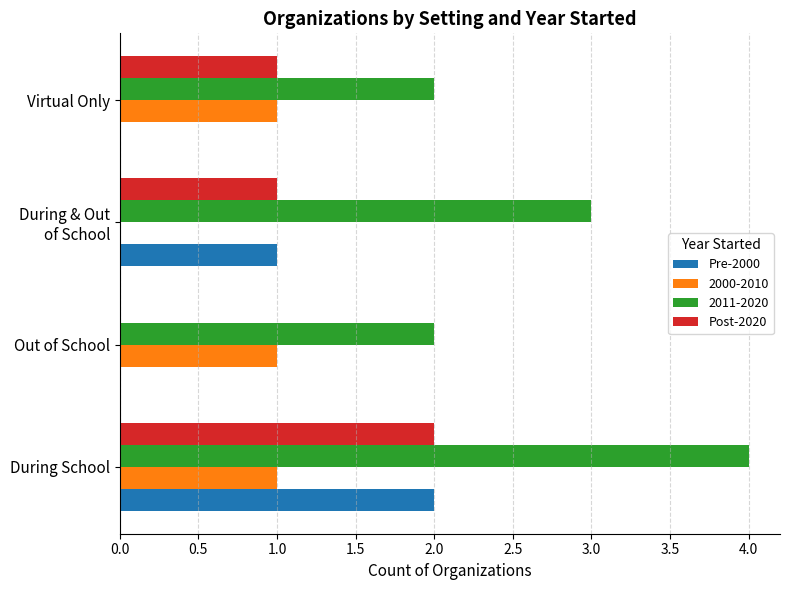

Which series has the largest total across all categories?

2011-2020